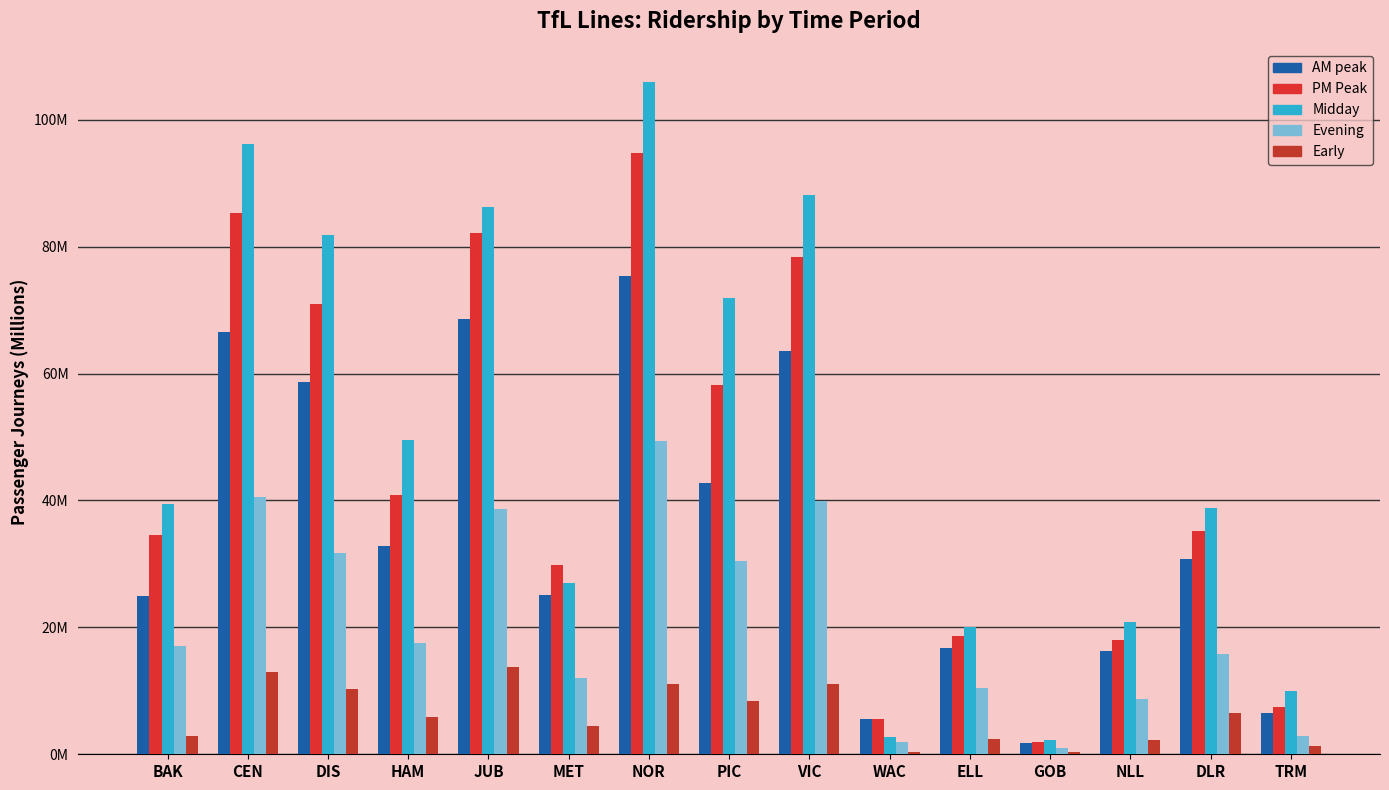

What is the label of the 4th bar from the left?

HAM